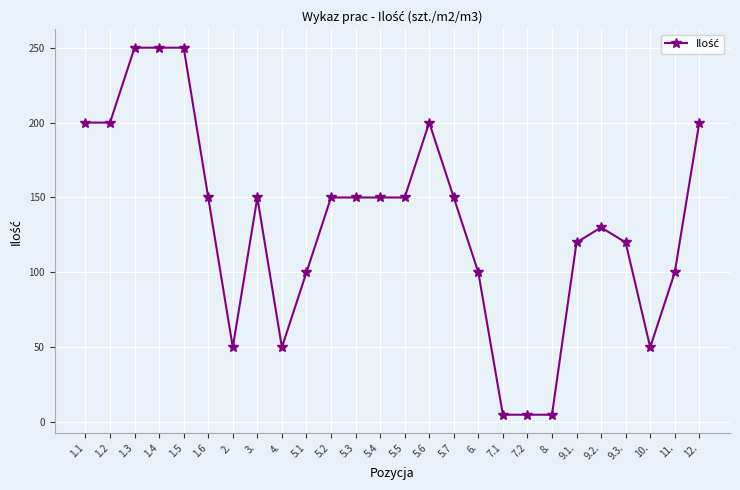

What is the maximum value shown in the chart?

250